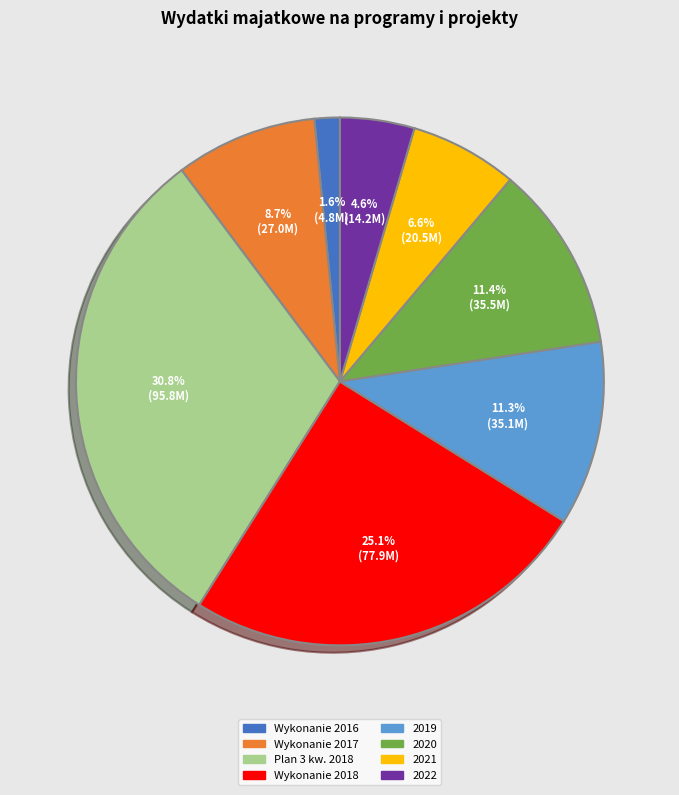

Is Wykonanie 2018 the majority of the pie?

No